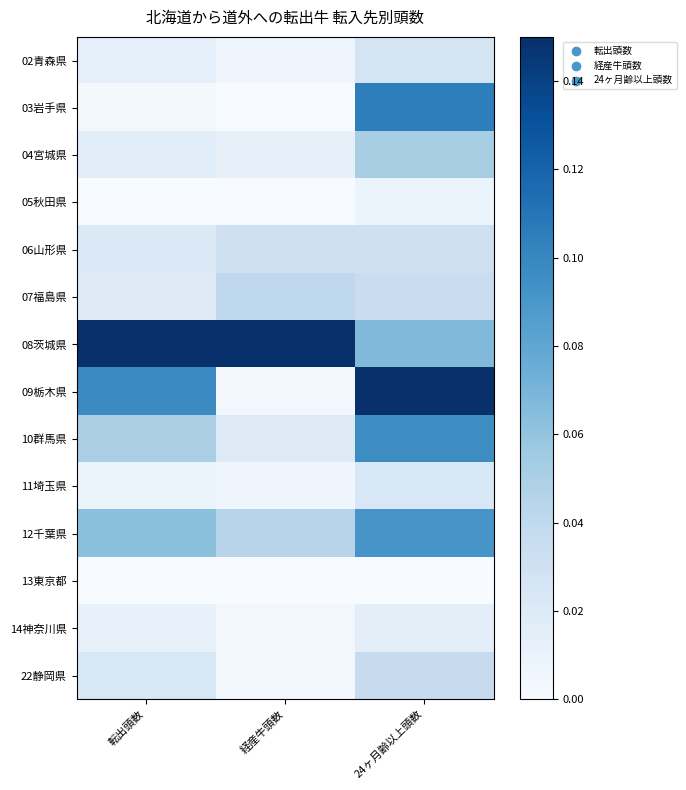

What is the greatest value displayed?

0.1